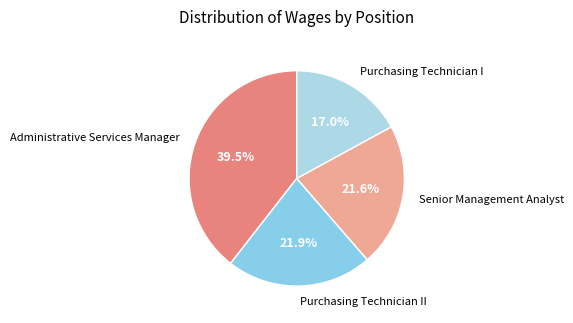

Which has a higher value, Purchasing Technician I or Administrative Services Manager?

Administrative Services Manager